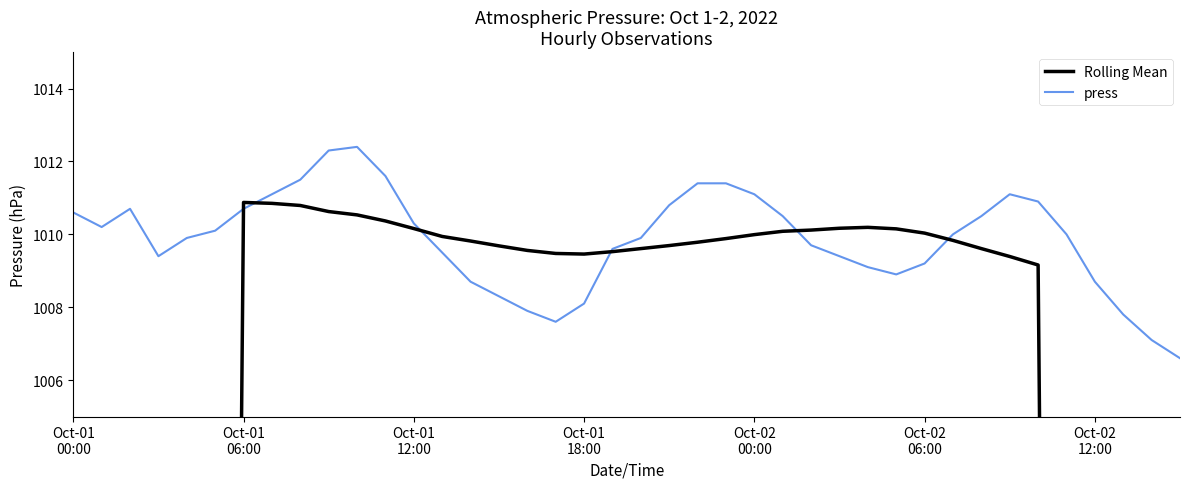

Reading left to right, list all the values displayed in this chart.

Rolling Mean: 505.1	589.3	673.6	757.8	842.2	926.6	1010.9	1010.8	1010.8	1010.6	1010.5	1010.4	1010.2	1009.9	1009.8	1009.7	1009.6	1009.5	1009.5	1009.5	1009.6	1009.7	1009.8	1009.9	1010.0	1010.1	1010.1	1010.2	1010.2	1010.1	1010.0	1009.8	1009.6	1009.4	1009.2	925.1	841.0	756.9	672.7	588.5
press: 1010.6	1010.2	1010.7	1009.4	1009.9	1010.1	1010.7	1011.1	1011.5	1012.3	1012.4	1011.6	1010.3	1009.5	1008.7	1008.3	1007.9	1007.6	1008.1	1009.6	1009.9	1010.8	1011.4	1011.4	1011.1	1010.5	1009.7	1009.4	1009.1	1008.9	1009.2	1010.0	1010.5	1011.1	1010.9	1010.0	1008.7	1007.8	1007.1	1006.6